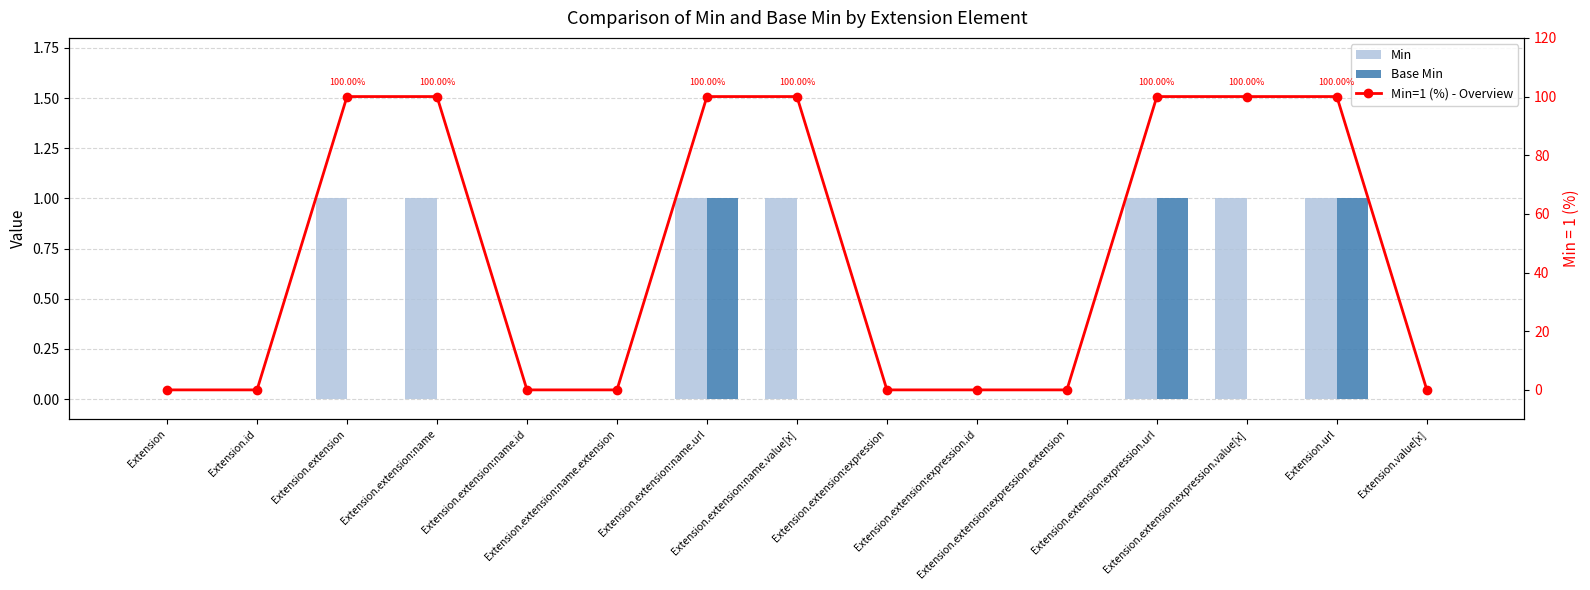

Read the Min=1 (%) - Overview value at Extension.extension:name.url, to the nearest 5.

100